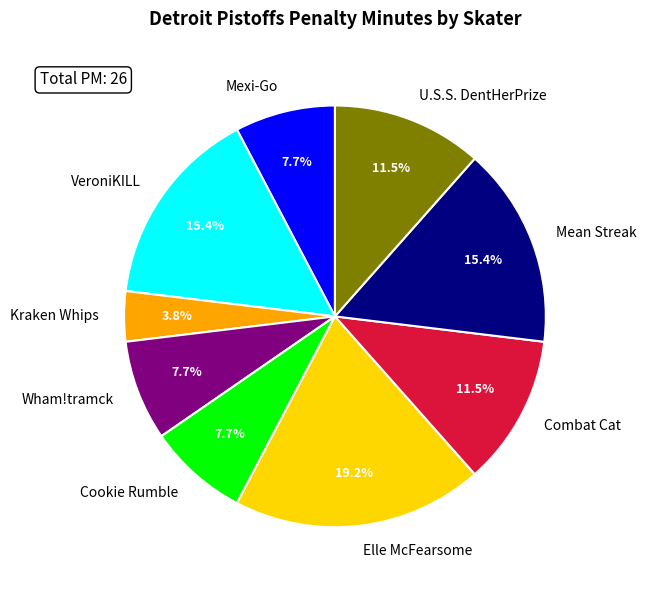

Approximately how many times larger is the value at Mean Streak compared to Combat Cat?

1.3